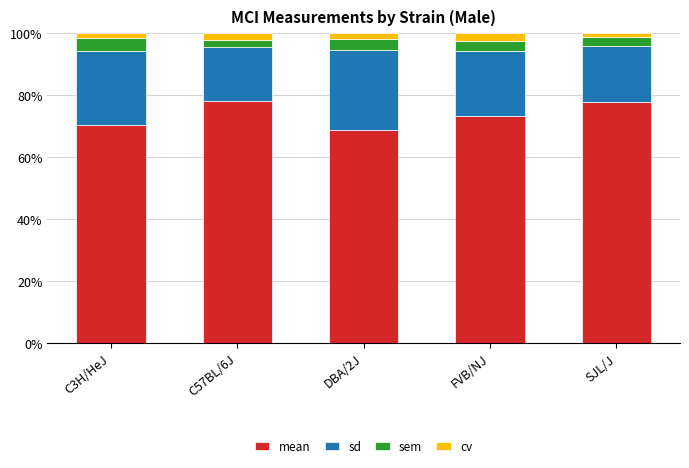

What is the average value of the mean series?

73.8